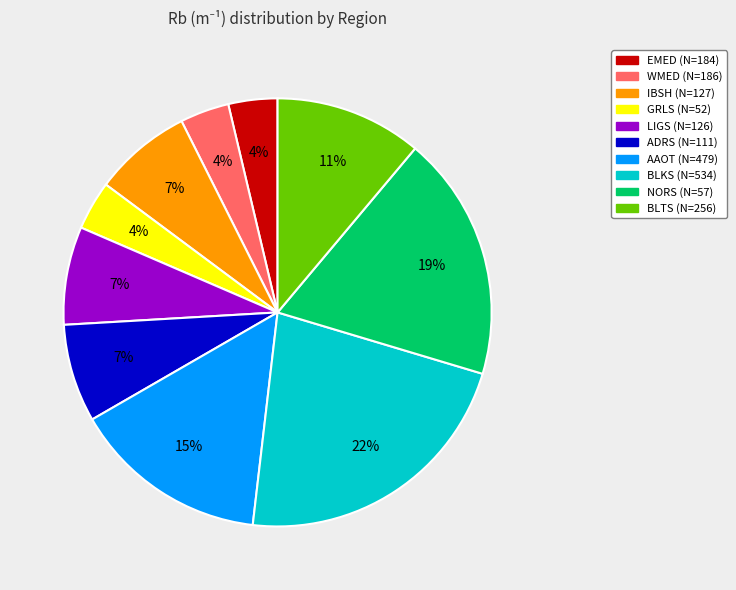

The EMED (N=184) slice represents 4% of the pie. True or false?

True